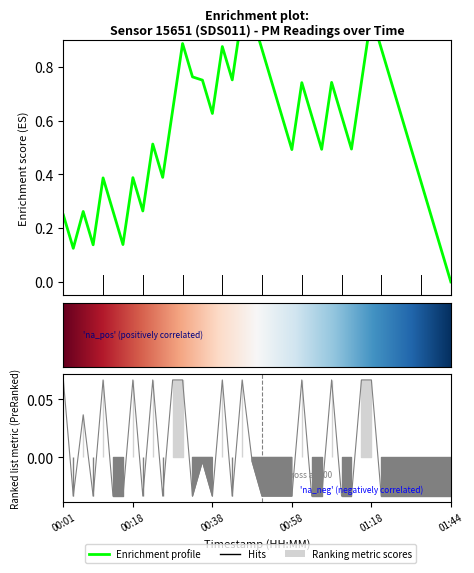

Reading left to right, transcribe all the data shown in this chart.

0.1	-0.0	0.0	-0.0	0.1	-0.0	-0.0	0.1	-0.0	0.1	-0.0	0.1	0.1	-0.0	-0.0	-0.0	0.1	-0.0	0.1	-0.0	-0.0	-0.0	-0.0	-0.0	0.1	-0.0	-0.0	0.1	-0.0	-0.0	0.1	0.1	-0.0	-0.0	-0.0	-0.0	-0.0	-0.0	-0.0	-0.0